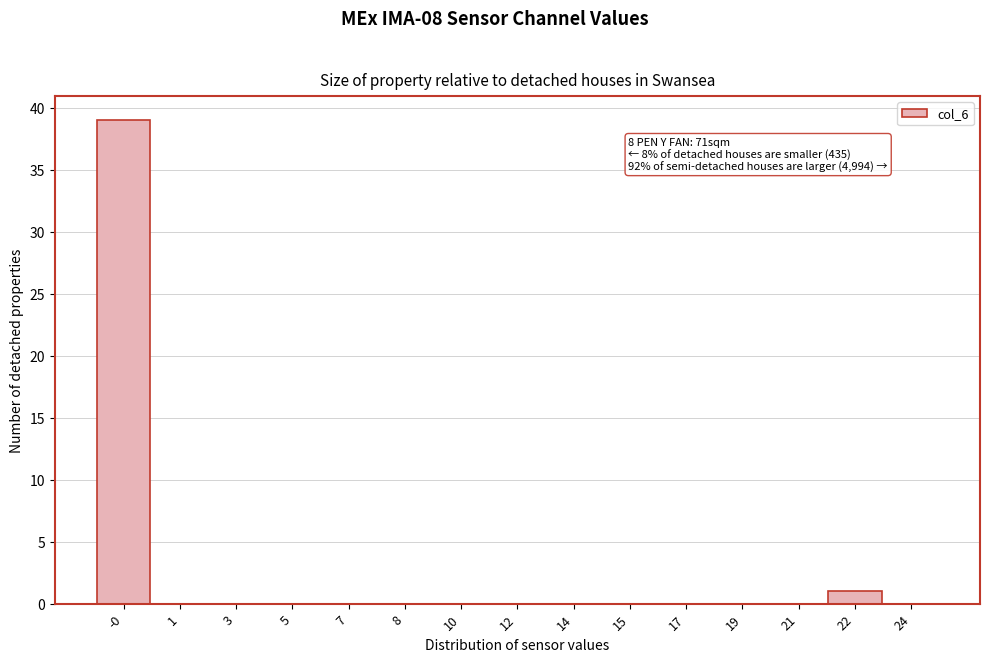

Reading left to right, transcribe all the data shown in this chart.

-0=39	1=0	3=0	5=0	7=0	8=0	10=0	12=0	14=0	15=0	17=0	19=0	21=0	22=1	24=0